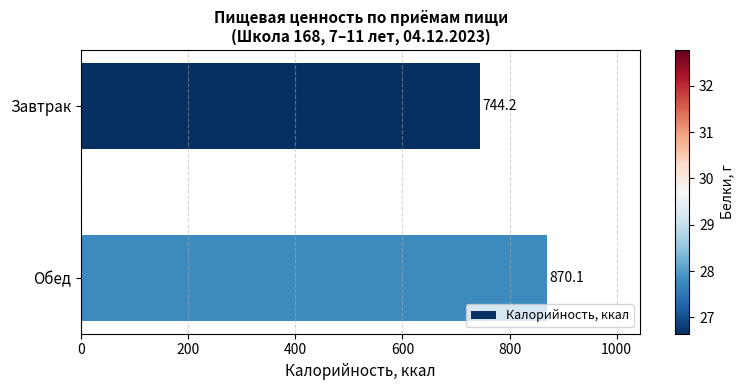

The value at Завтрак is 498.5. True or false?

False